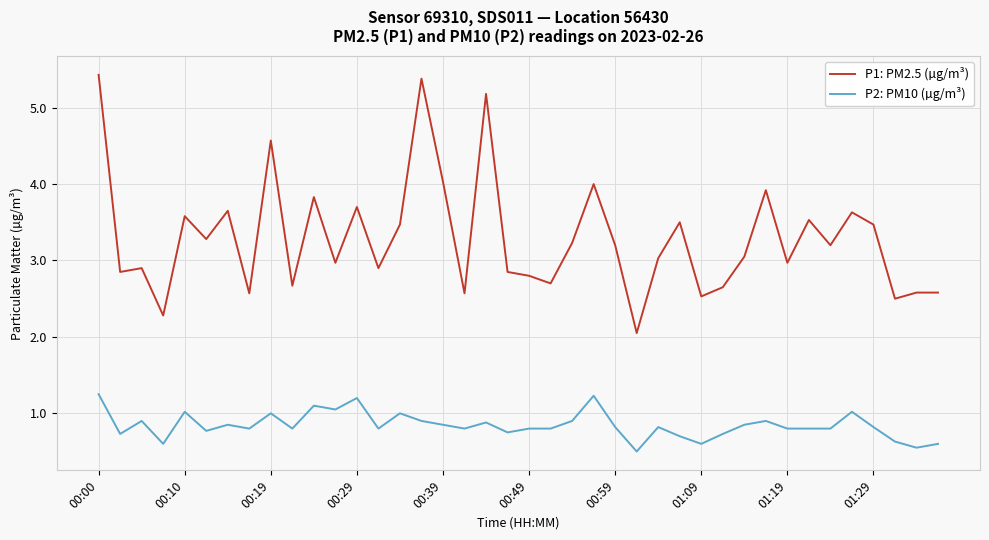

How many lines are shown in the chart?

2